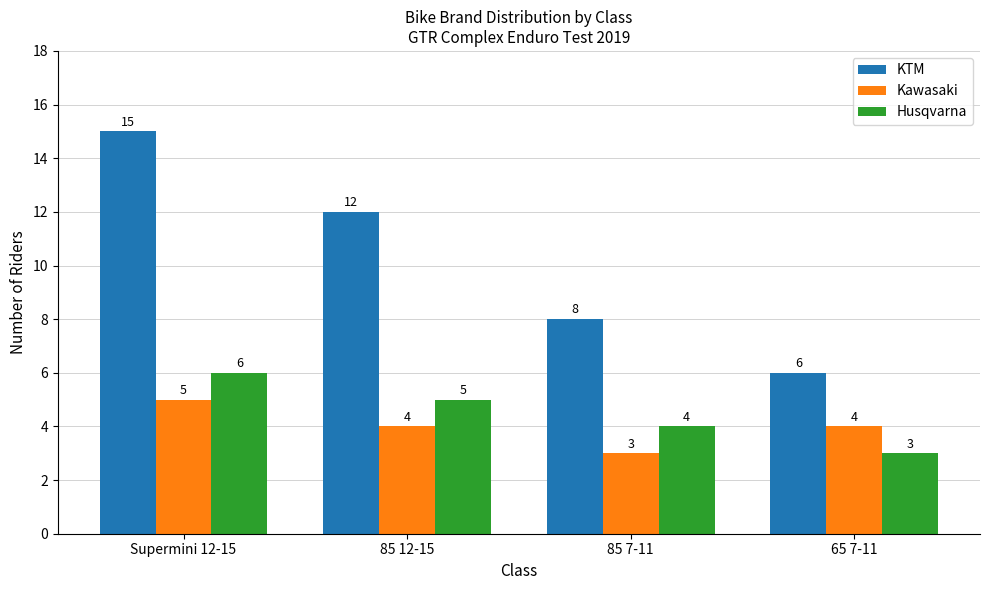

What is the sum of the KTM values at Supermini 12-15 and 85 7-11?

23